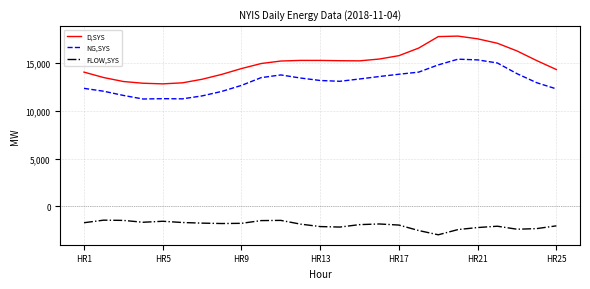

What is the maximum value for NG,SYS?

15431